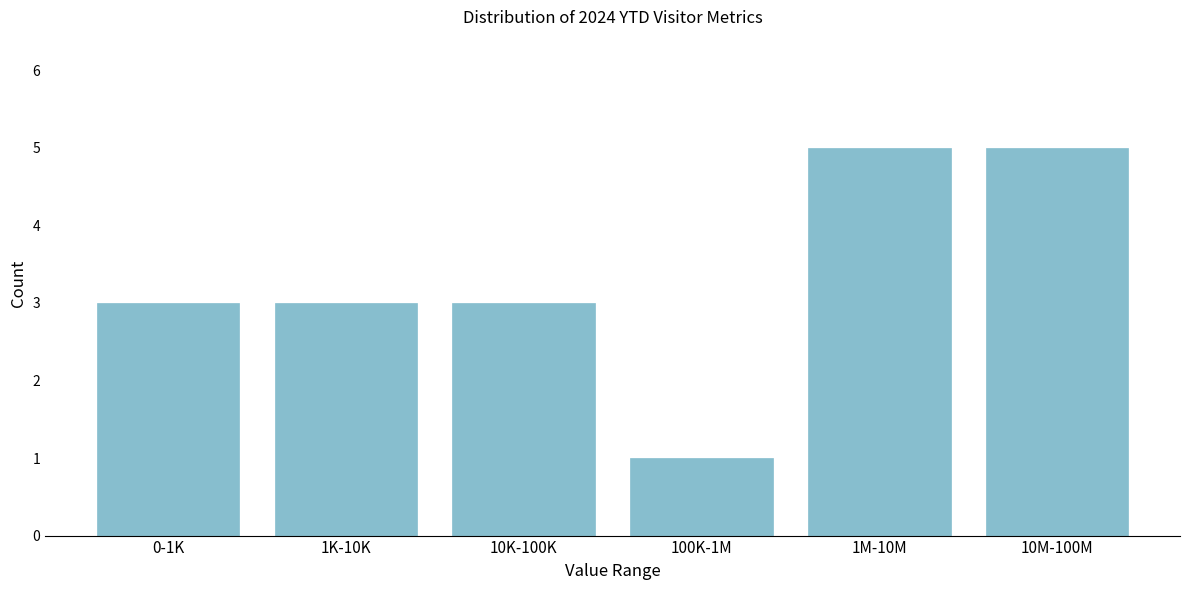

Reading left to right, transcribe all the data shown in this chart.

0-1K=3	1K-10K=3	10K-100K=3	100K-1M=1	1M-10M=5	10M-100M=5